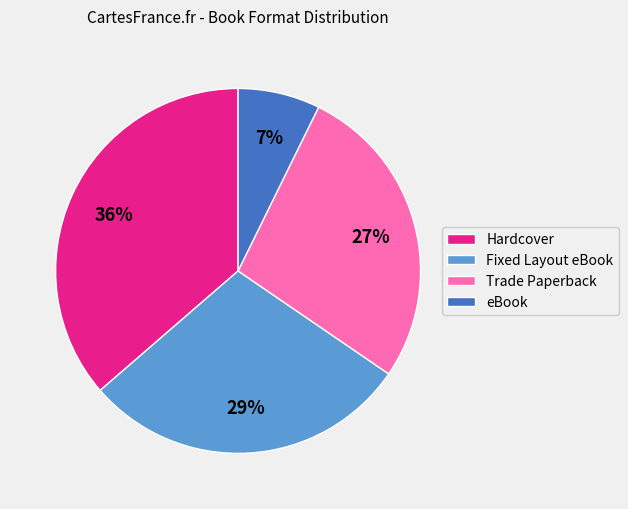

Is it true that Trade Paperback is 13% of the pie?

False